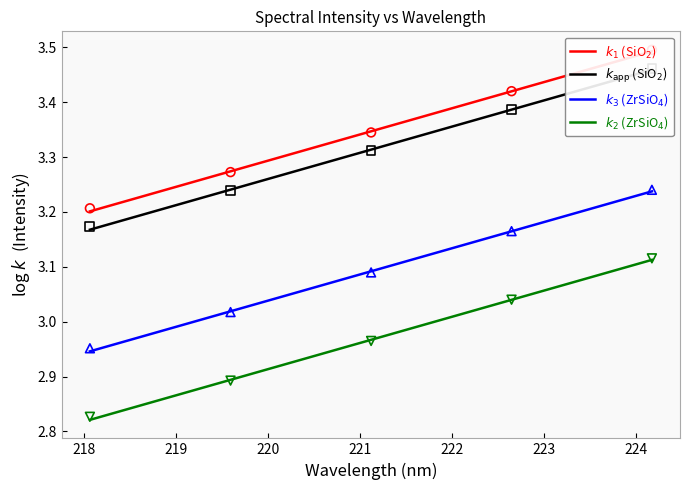

Which series has the largest total across all categories?

$k_1$ (SiO$_2$)